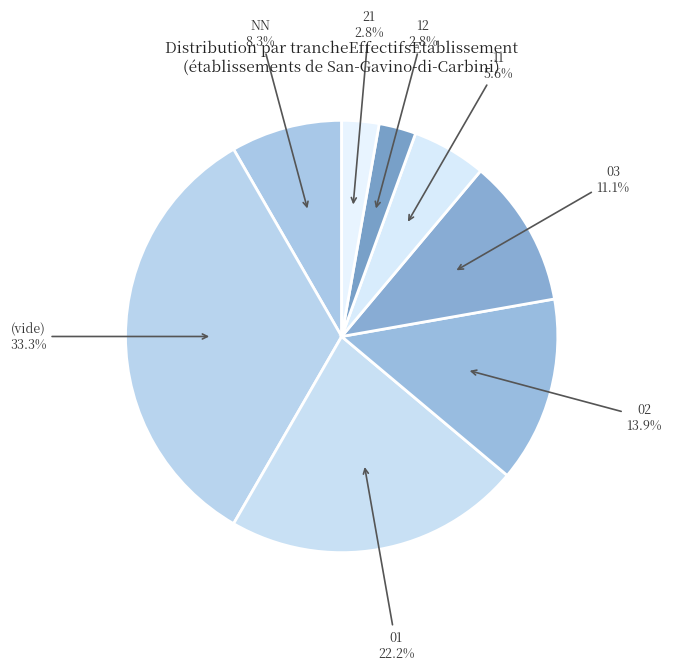

Between NN and 11, which is larger?

NN